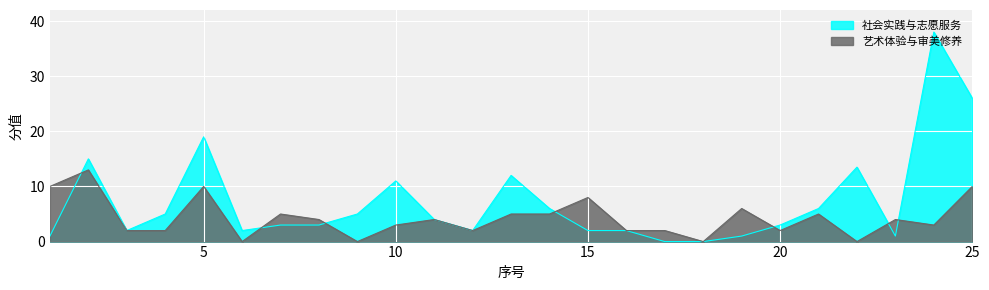

Which series has the widest spread of values?

社会实践与志愿服务